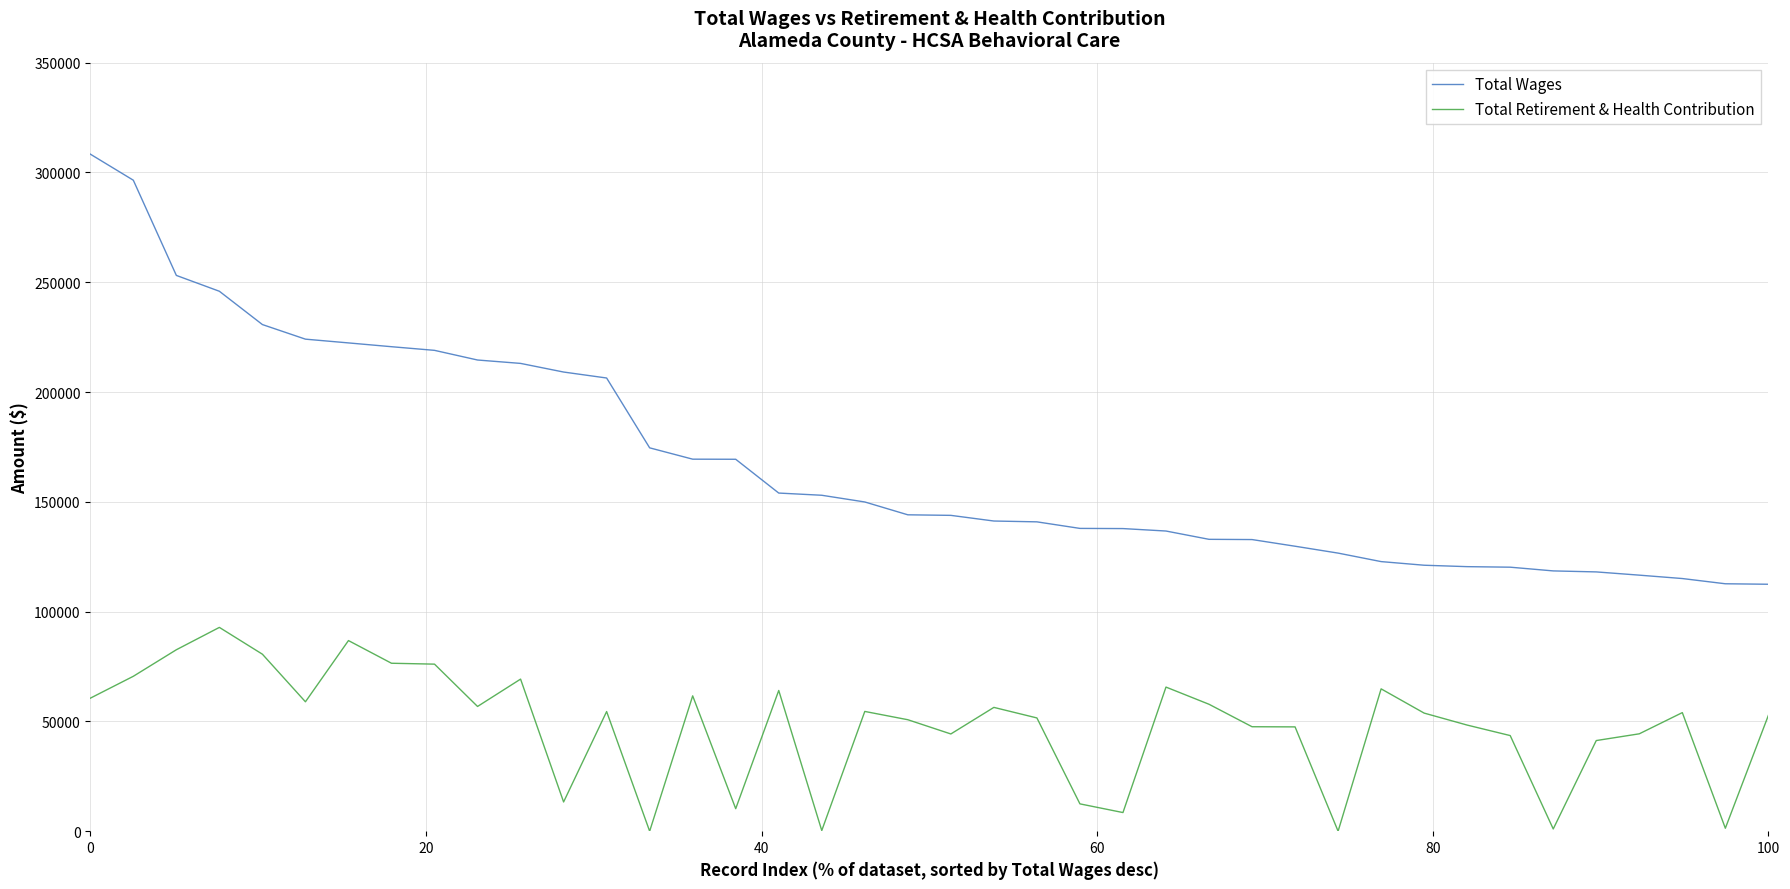

True or false: Total Retirement & Health Contribution and Total Wages cross at least once.

False